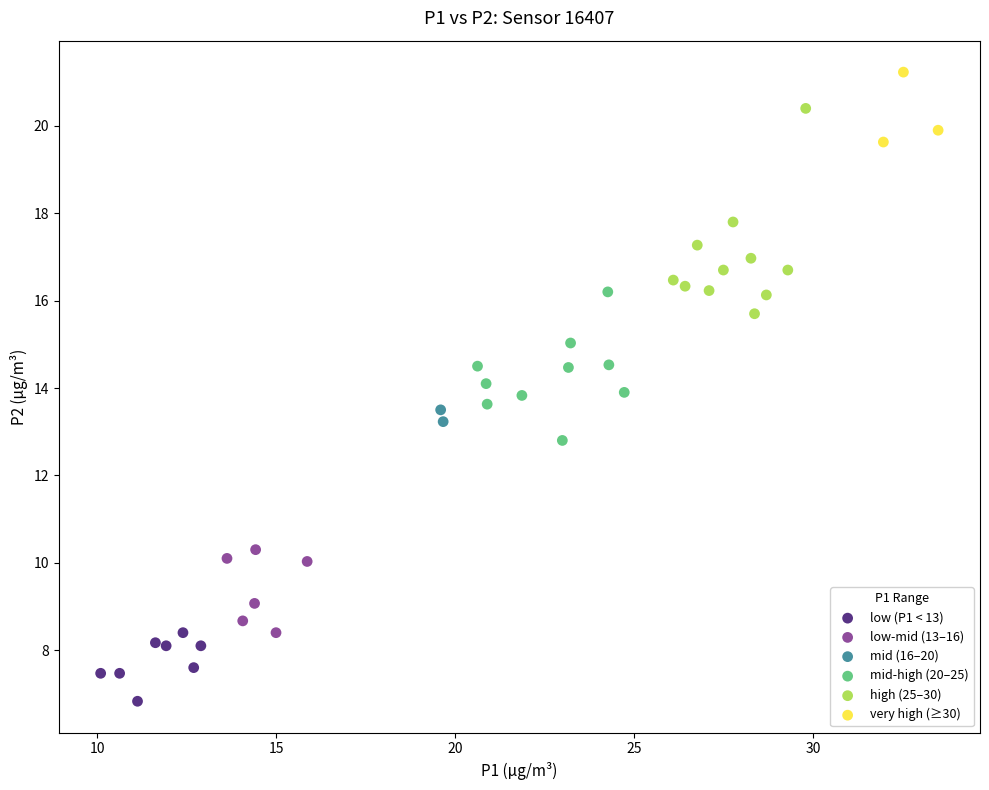

What are all the series names shown in the legend?

low (P1 < 13), low-mid (13–16), mid (16–20), mid-high (20–25), high (25–30), very high (≥30)